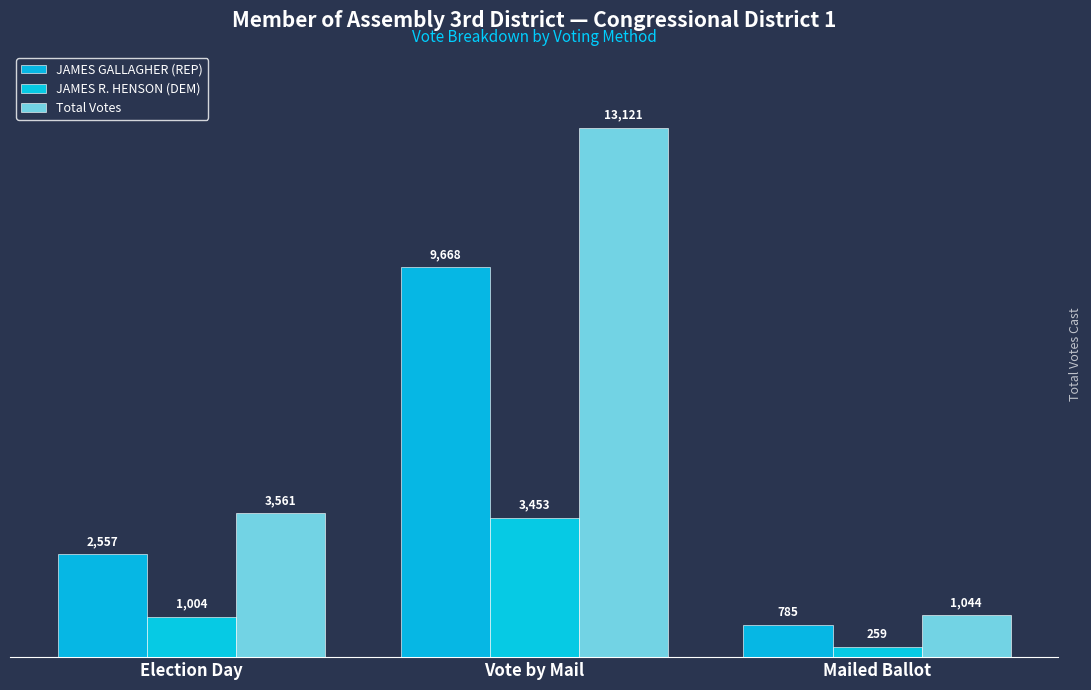

Is the value of JAMES R. HENSON (DEM) at Vote by Mail greater than the value of JAMES GALLAGHER (REP) at Election Day?

Yes